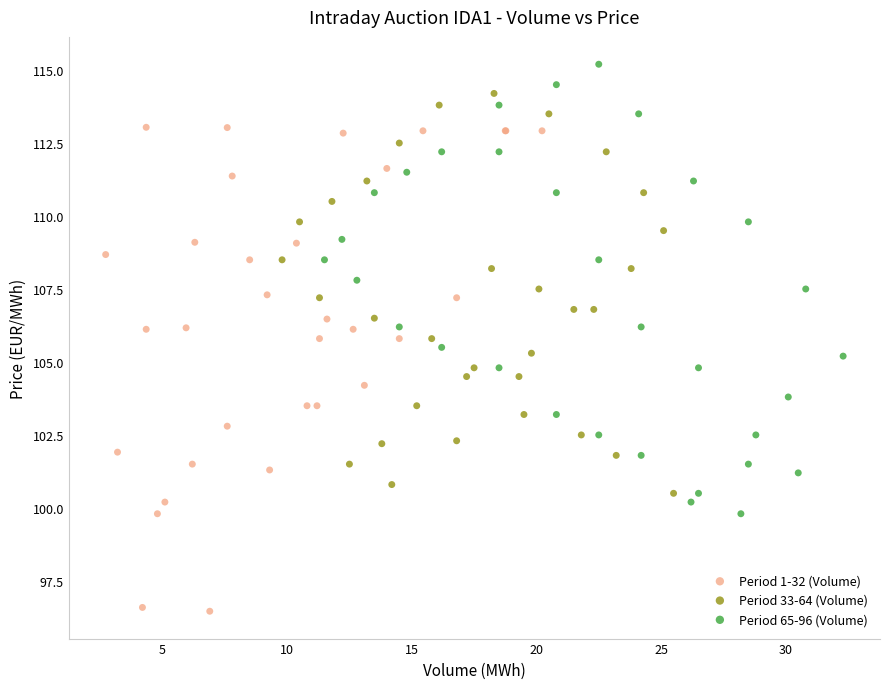

Which series has the widest spread of Y values?

Period 1-32 (Volume)